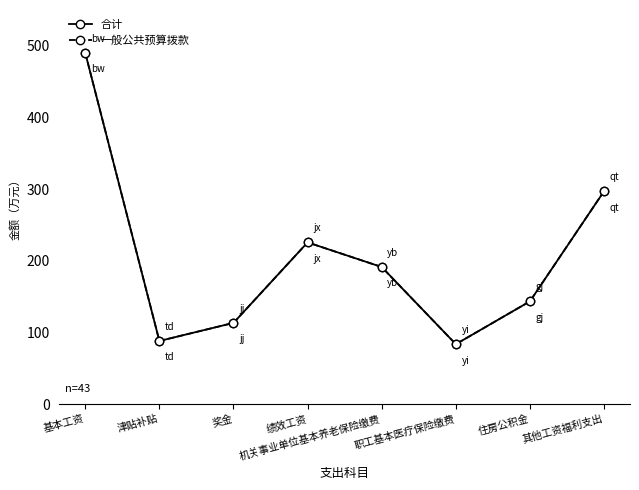

Is this an area chart (filled region under the line)?

No